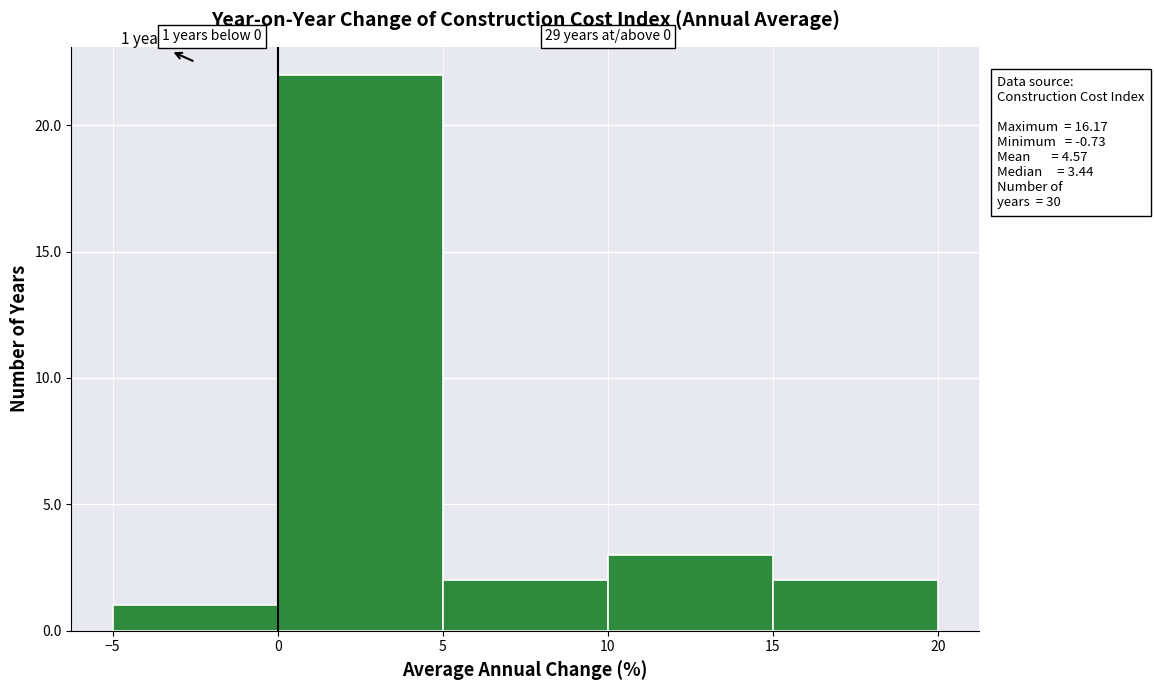

Over which range of the x-axis is the bar tallest?

0 to 5